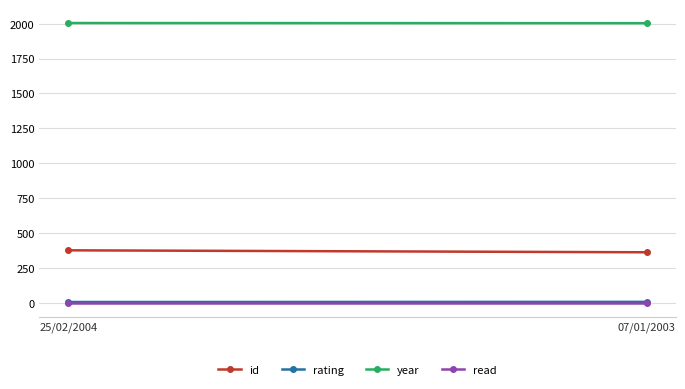

What is the difference between the year values at 07/01/2003 and 25/02/2004?

1